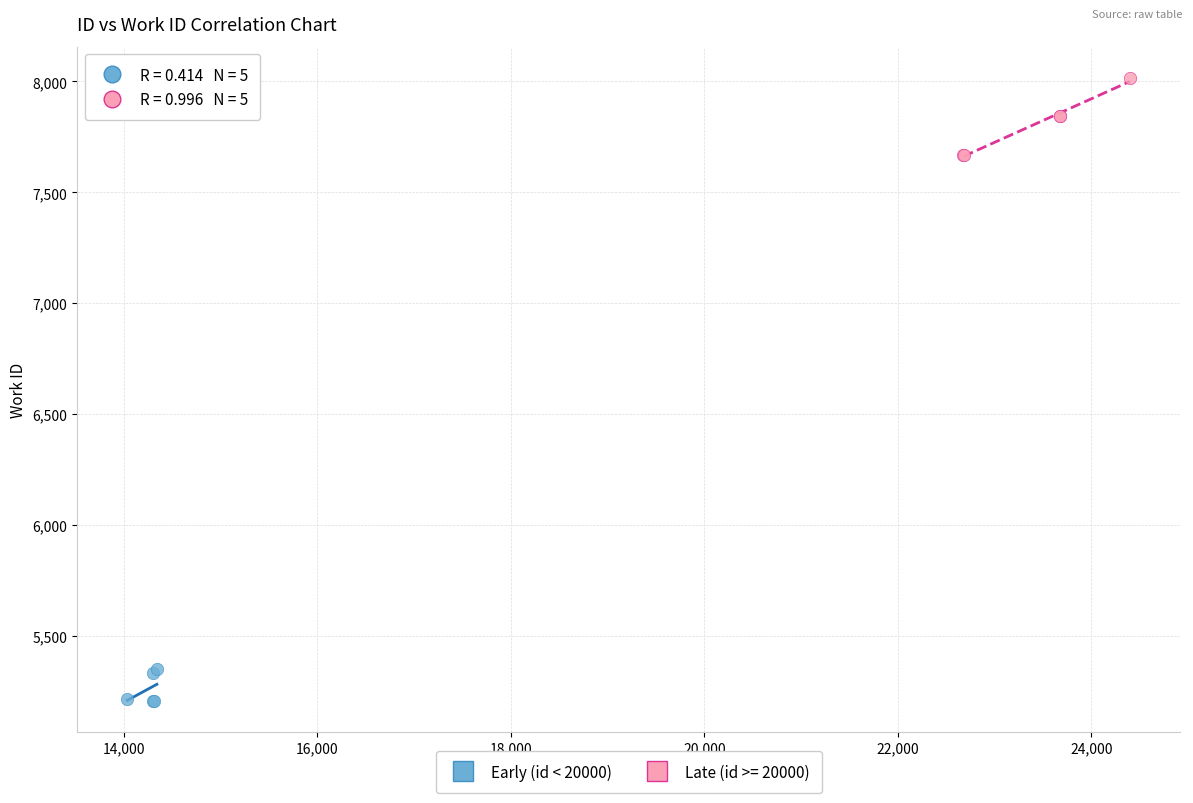

Which series reaches the minimum Y coordinate?

Early (id < 20000)